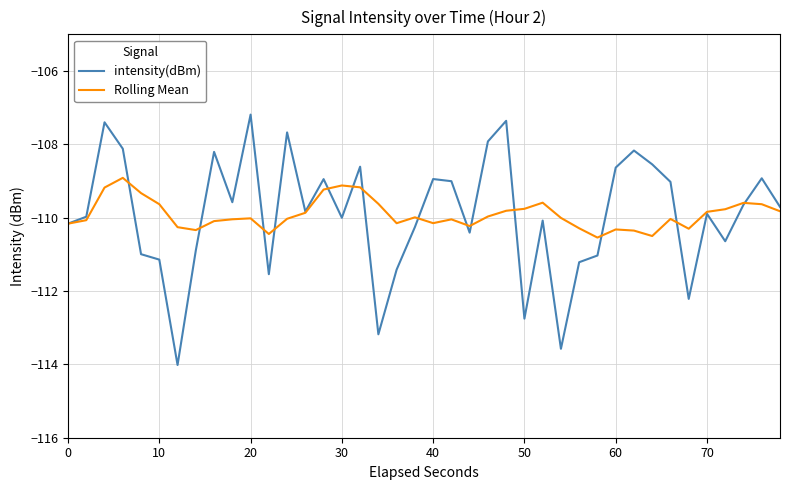

True or false: intensity(dBm) has more than 1 interior local peaks.

True